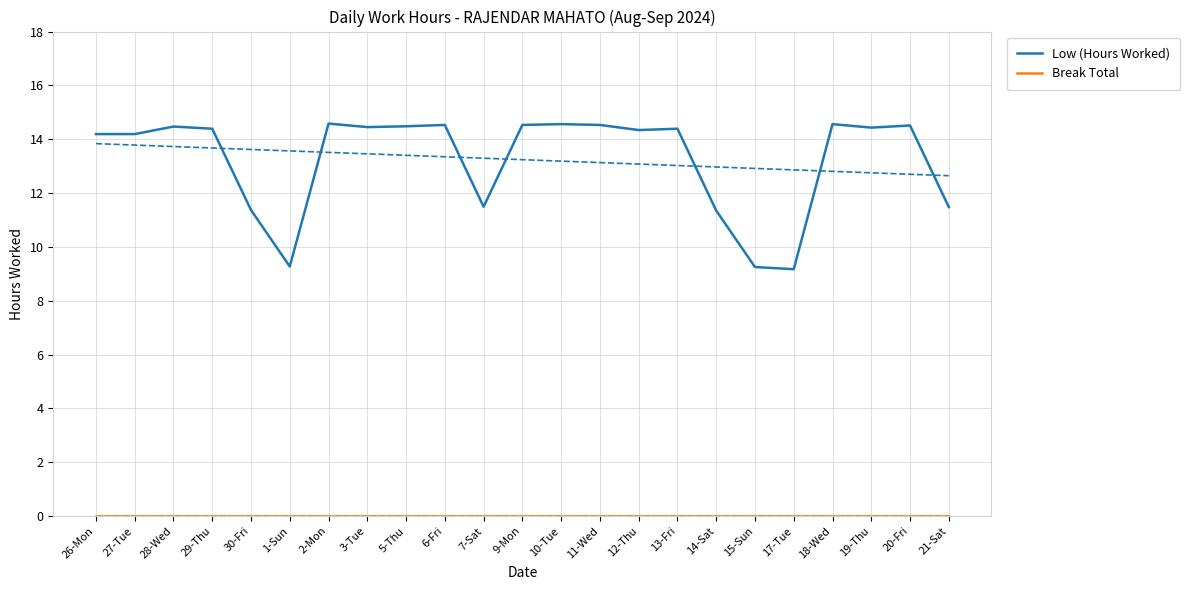

What is the difference between the second highest and minimum values in the Low (Hours Worked) series?

5.4